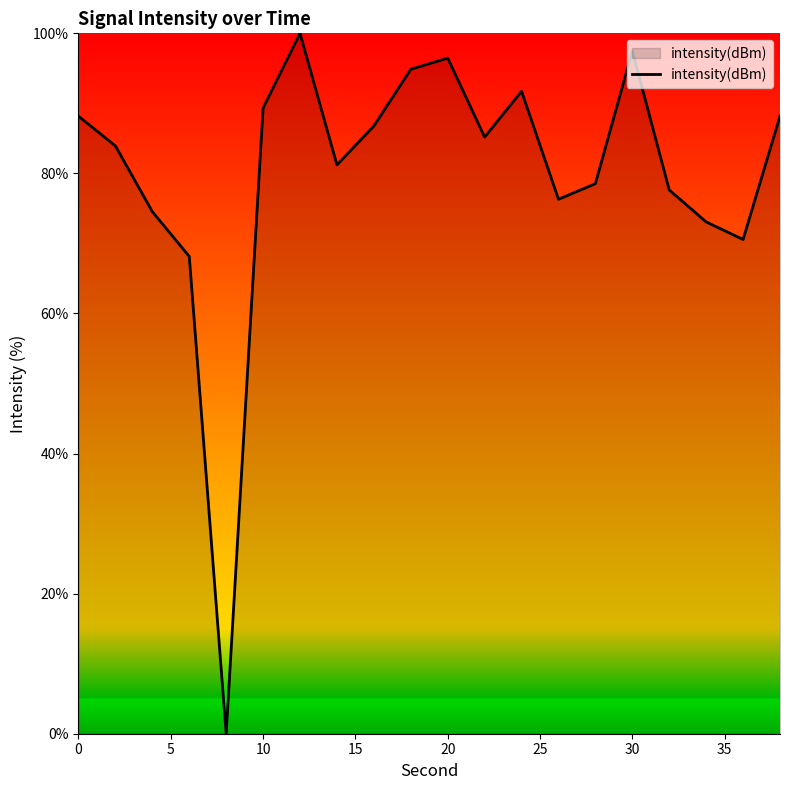

What is the difference between the maximum and minimum values?

100.0